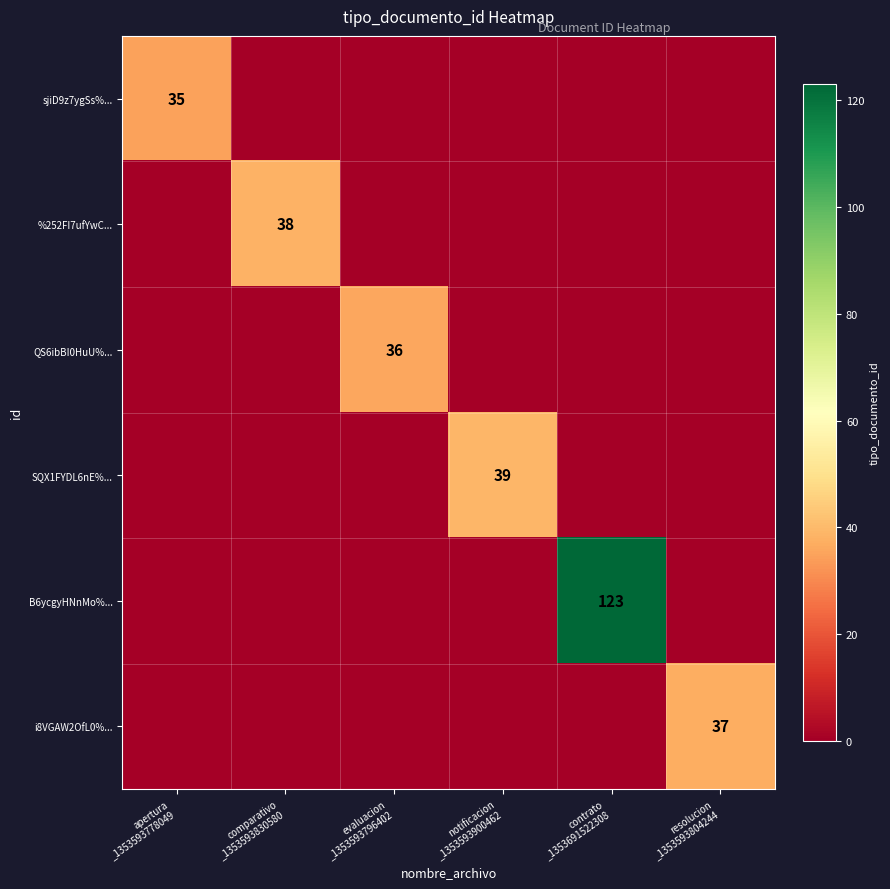

At which category is the sum across all series the highest?

contrato
_1353691522308